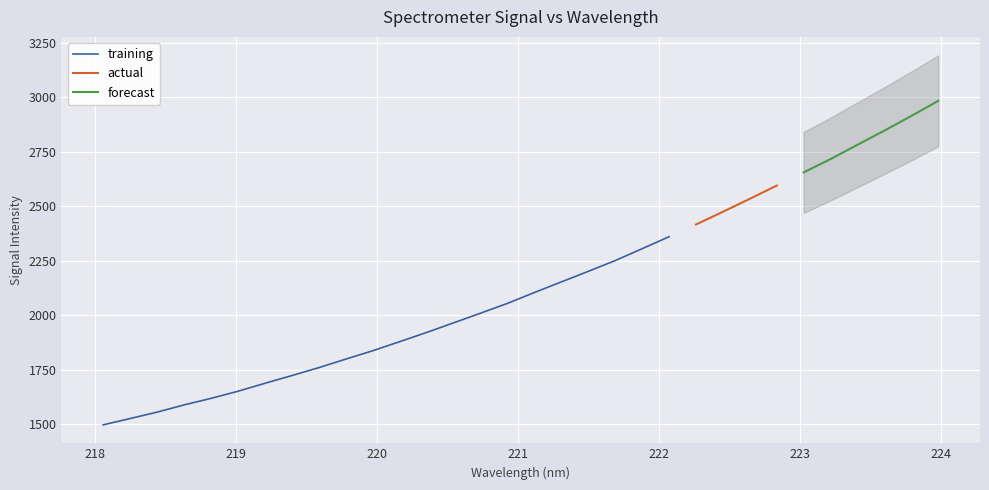

True or false: the data shows 2055.2 at 15.

True